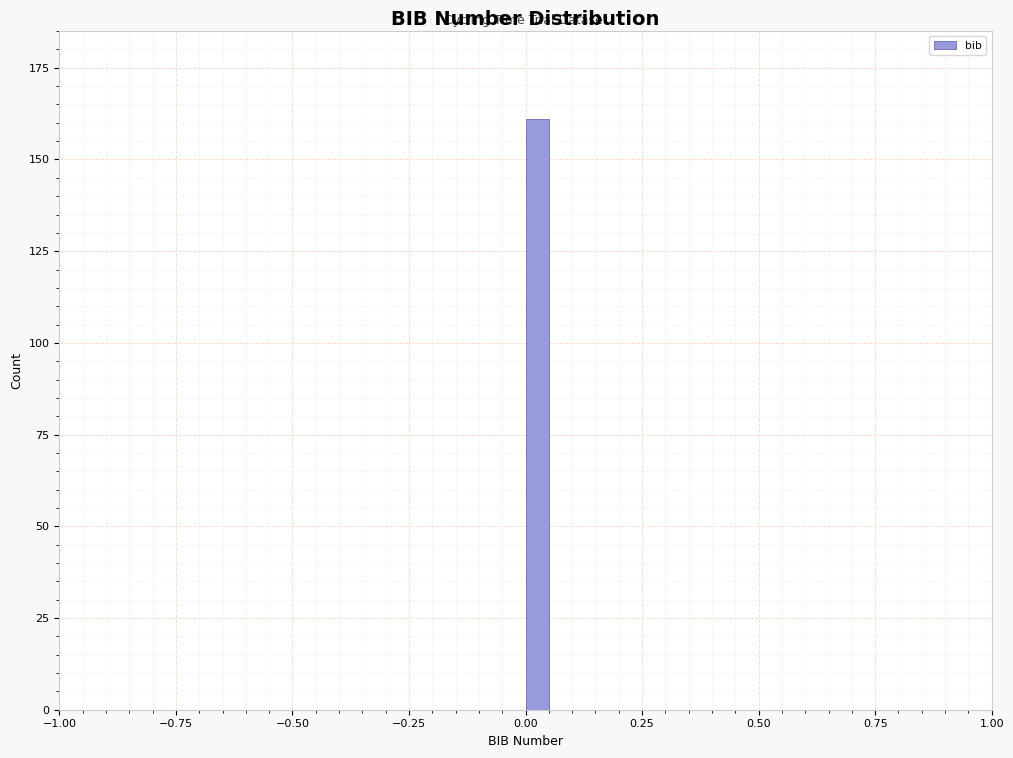

Around what value on the x-axis is the tallest bar? Give the approximate position of its centre, as read against the axis.

0.05